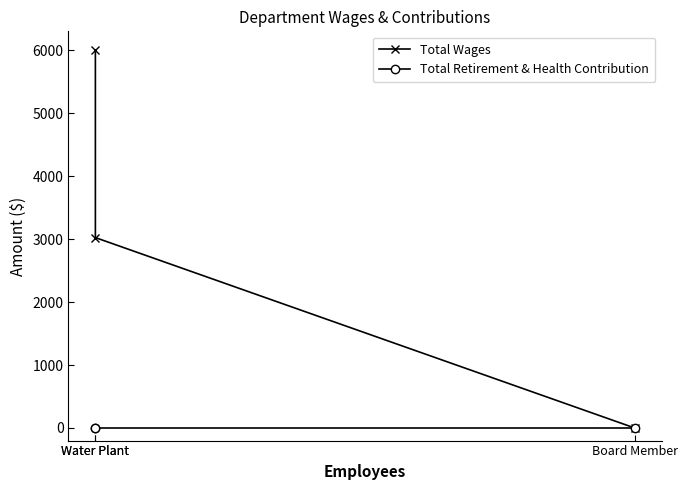

Which has a higher value, Board Member or Water Plant?

Water Plant